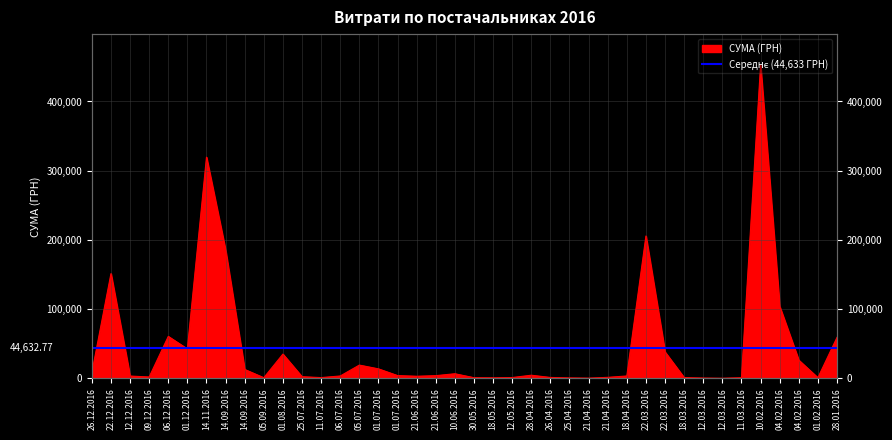

Rank the categories by value from lowest to highest.

12.03.2016, 21.04.2016, 12.03.2016, 25.04.2016, 18.05.2016, 05.09.2016, 11.03.2016, 01.02.2016, 30.05.2016, 18.03.2016, 11.07.2016, 12.05.2016, 26.04.2016, 21.04.2016, 09.12.2016, 25.07.2016, 21.06.2016, 12.12.2016, 06.07.2016, 18.04.2016, 21.06.2016, 01.07.2016, 28.04.2016, 10.06.2016, 26.12.2016, 14.09.2016, 01.07.2016, 05.07.2016, 04.02.2016, 01.08.2016, 22.03.2016, 01.12.2016, 28.01.2016, 06.12.2016, 04.02.2016, 22.12.2016, 14.09.2016, 22.03.2016, 14.11.2016, 10.02.2016